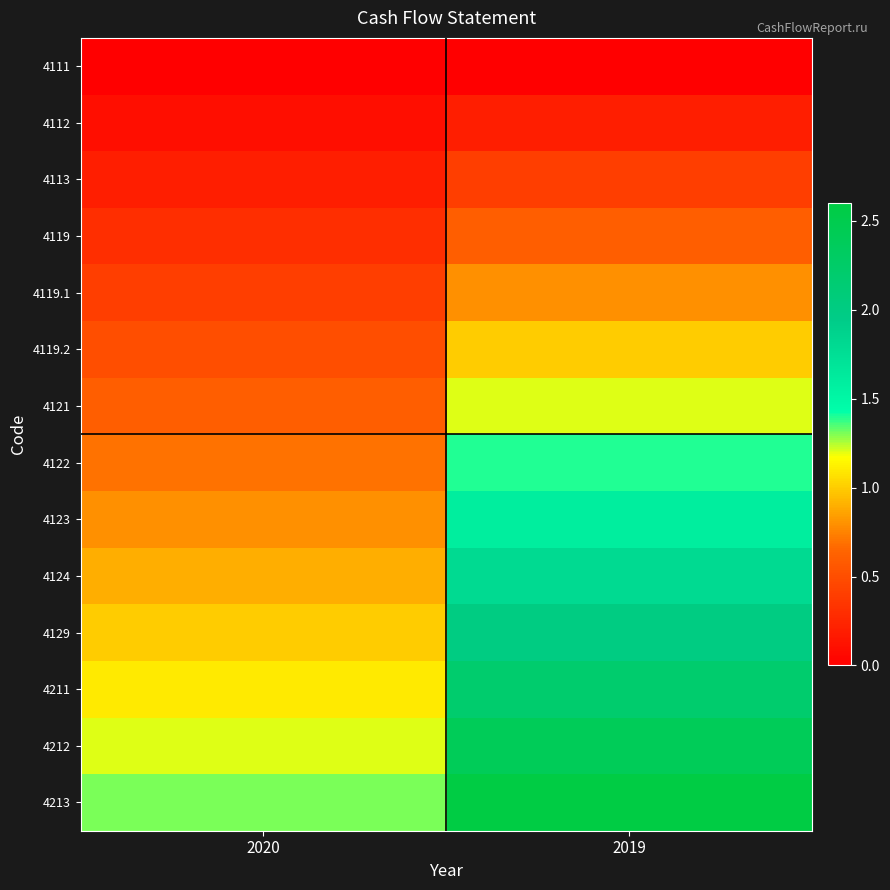

Rank the series by their maximum value, from highest to lowest.

4213, 4212, 4211, 4129, 4124, 4123, 4122, 4121, 4119.2, 4119.1, 4119, 4113, 4112, 4111